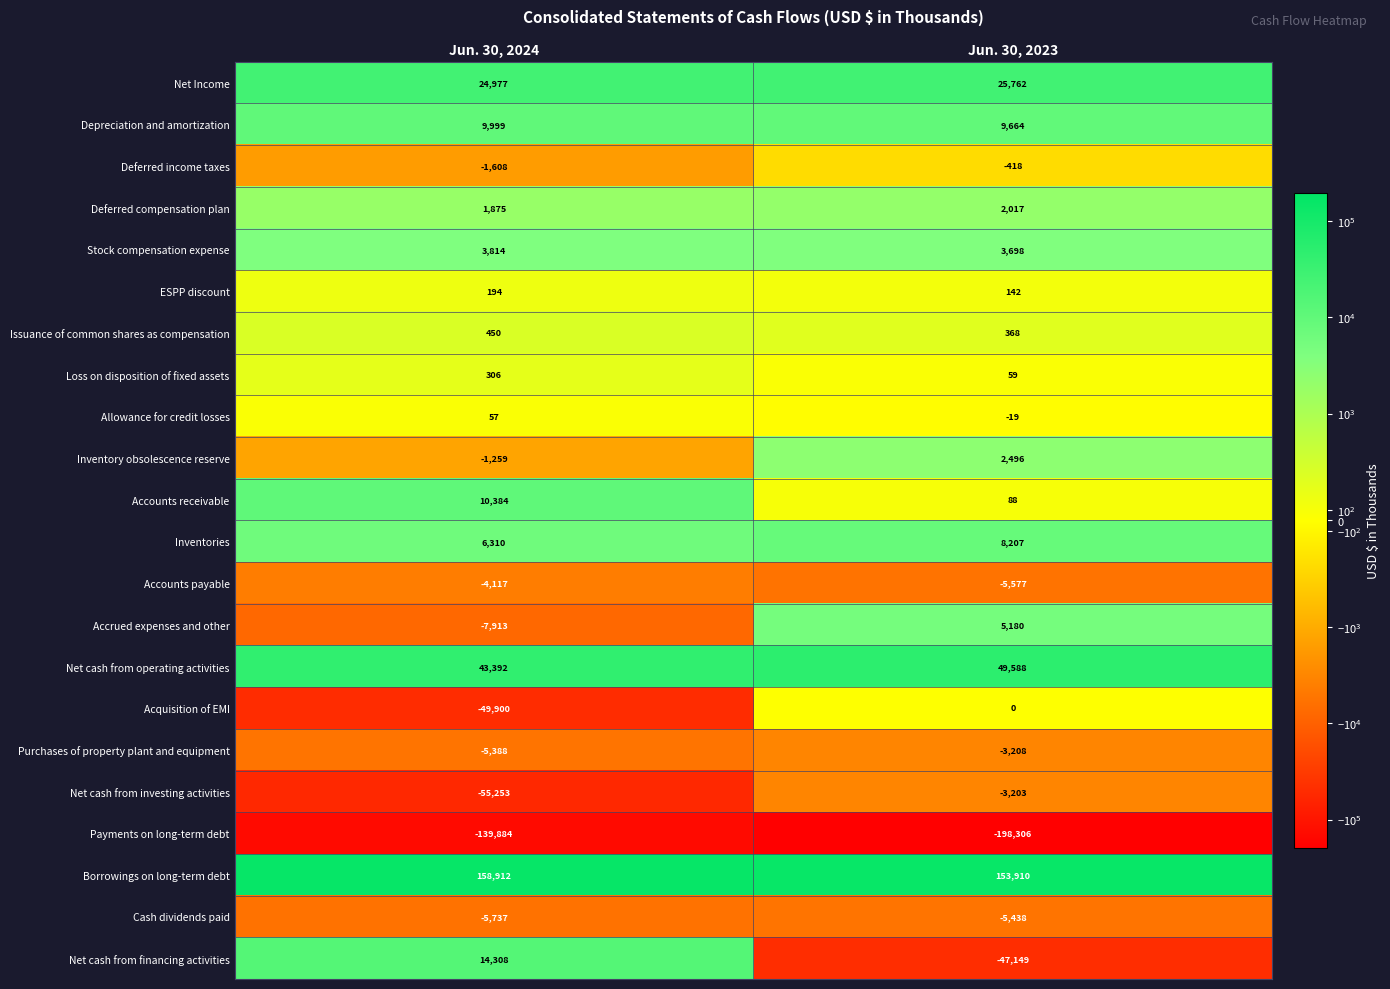

Rank the categories by Issuance of common shares as compensation value from highest to lowest.

Jun. 30, 2024, Jun. 30, 2023